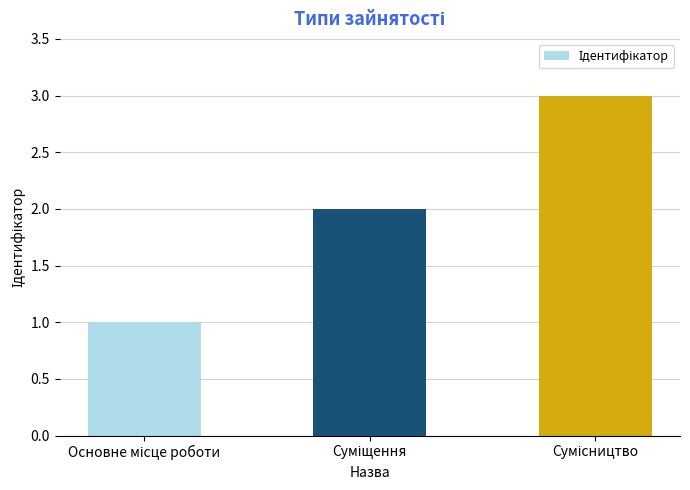

What is the sum of all values?

6